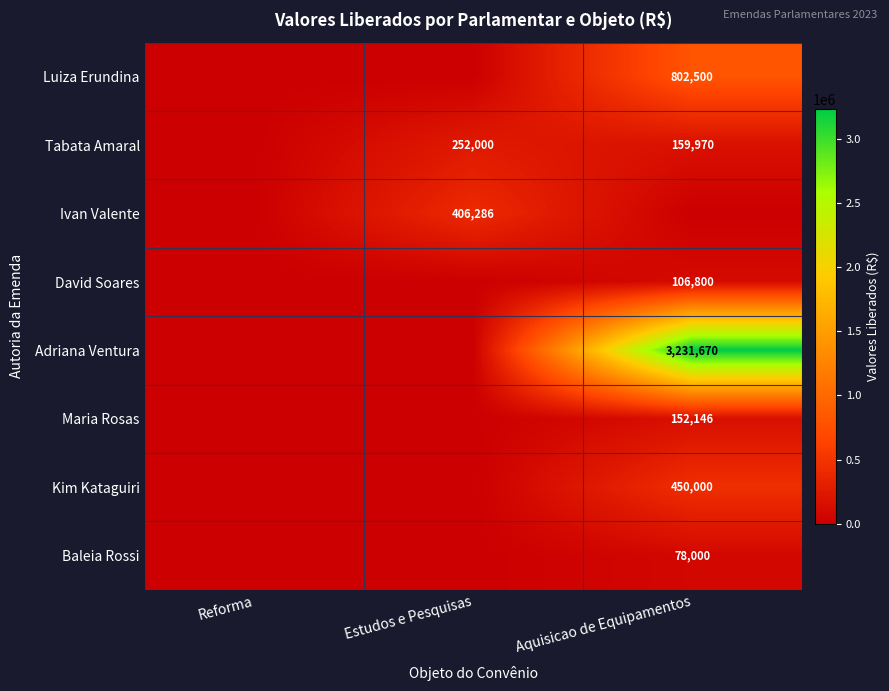

The Luiza Erundina series shows 232715 at Aquisicao de Equipamentos. True or false?

False